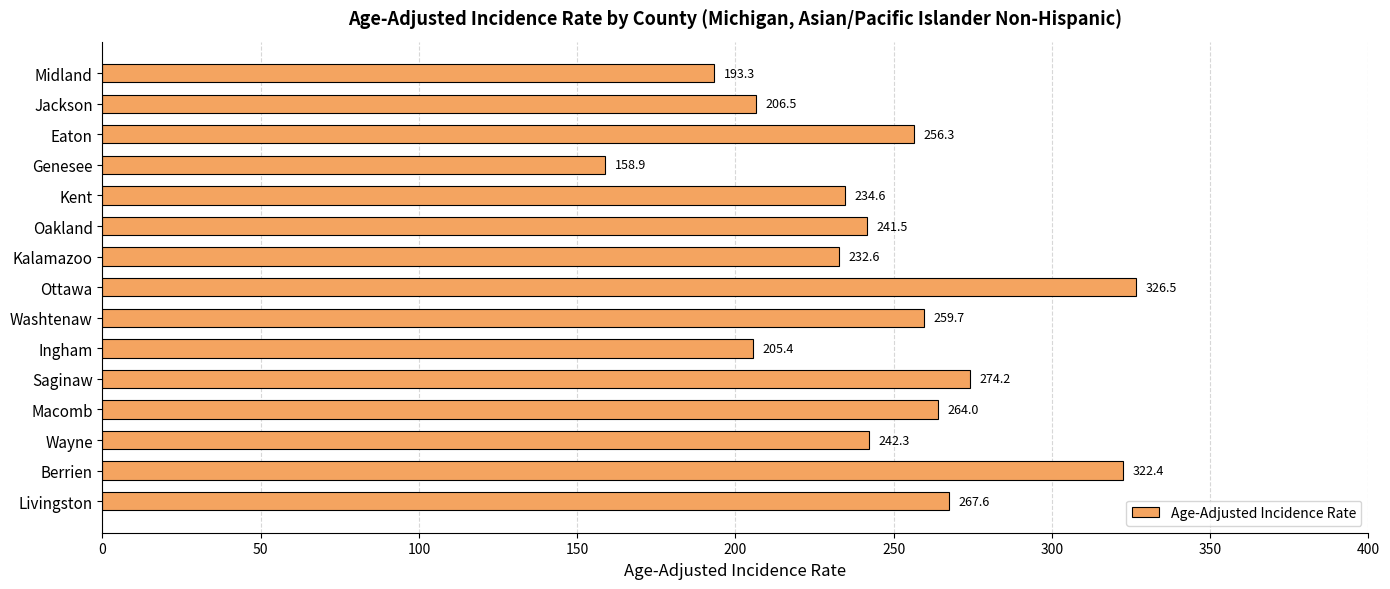

Is it true that the value at Kalamazoo is 359.3?

False